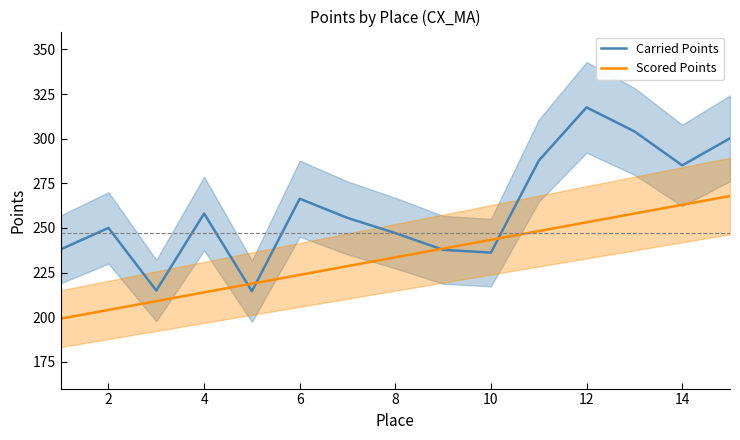

What is the maximum value for Scored Points?

267.9